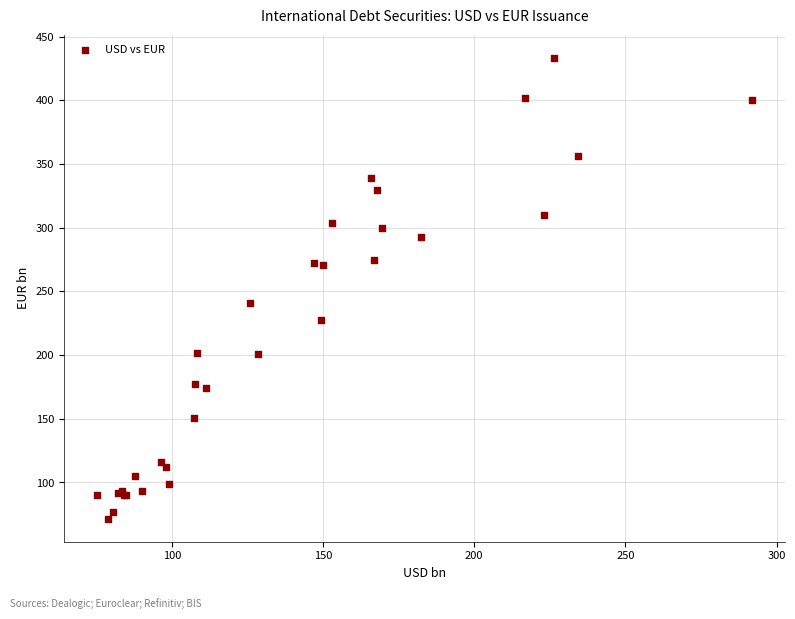

What Y value in the scatter plot is closest to 252?

241.0